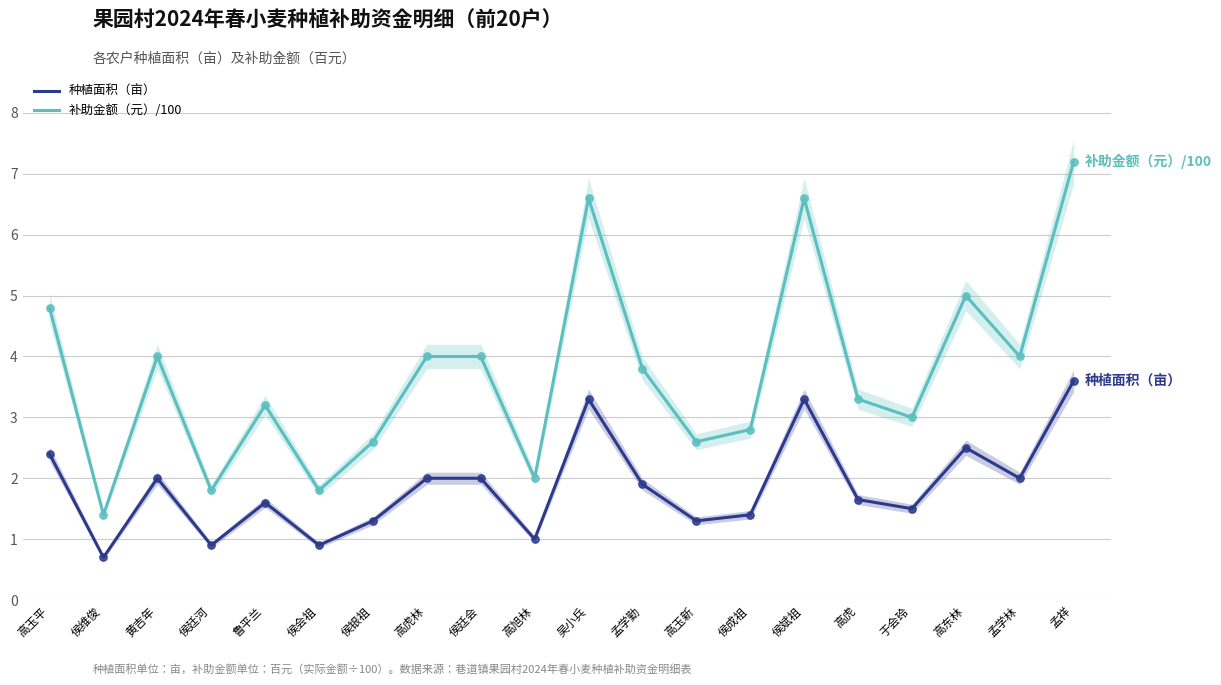

Which series contains the highest Y value?

补助金额（元）/100